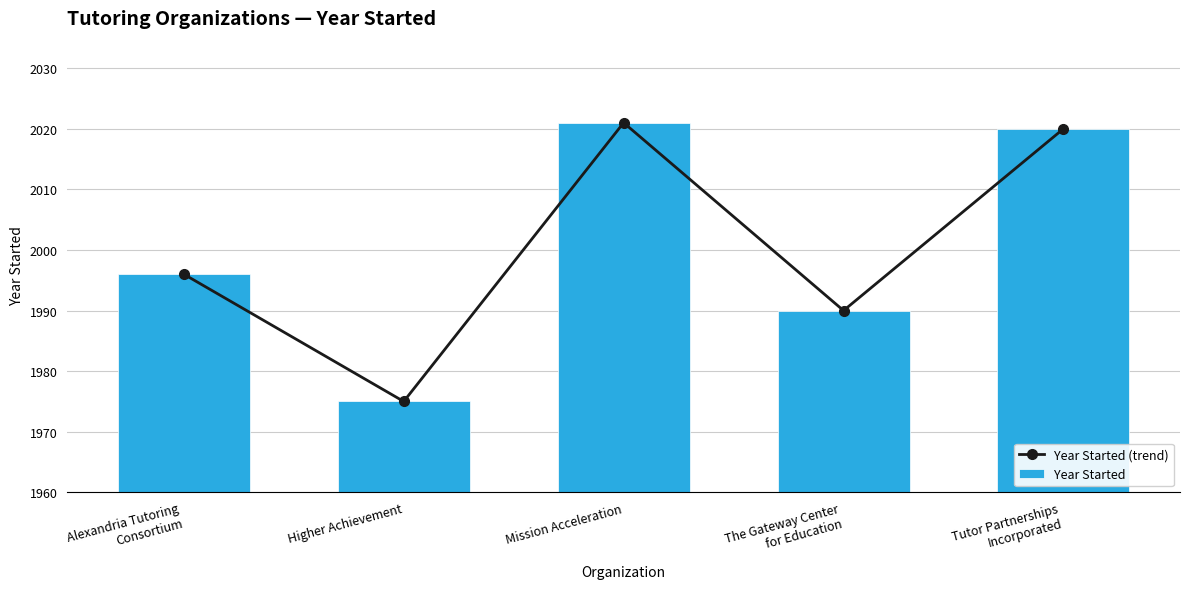

At how many categories does at least one series exceed 1985?

4